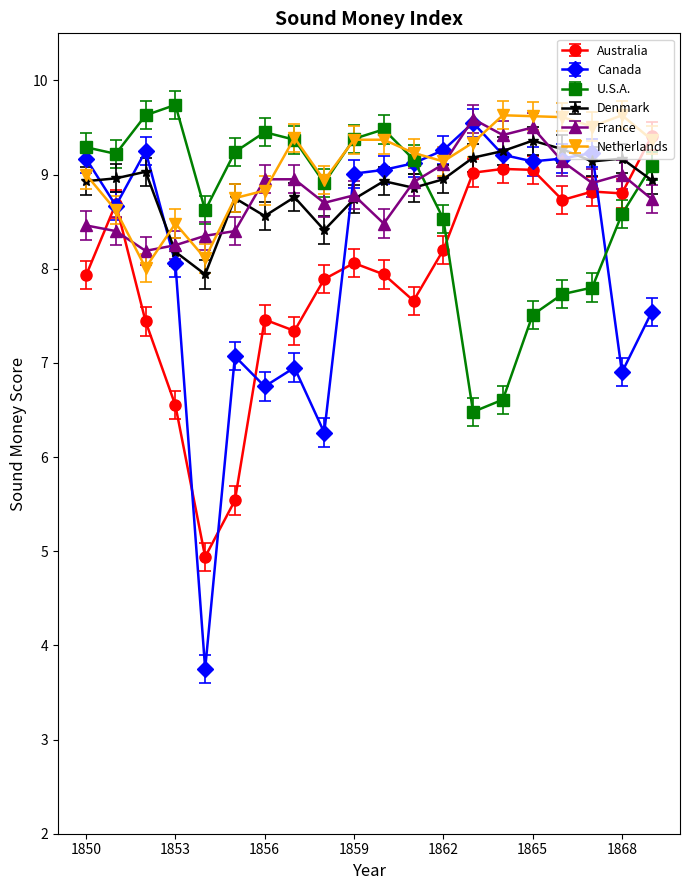

Which series has the largest total across all categories?

Netherlands